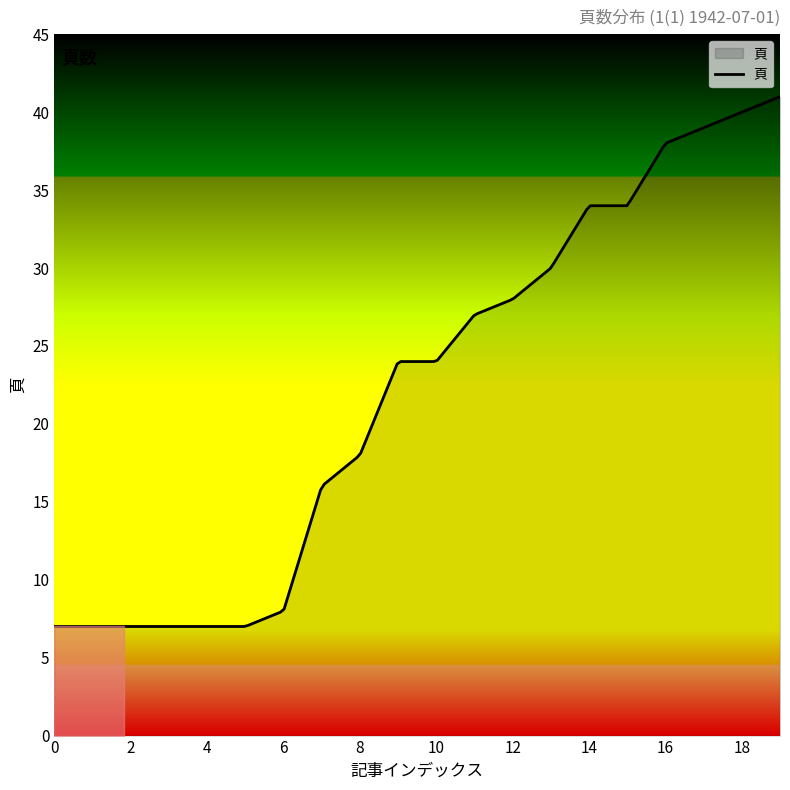

What is the difference between the maximum and minimum values?

34.0